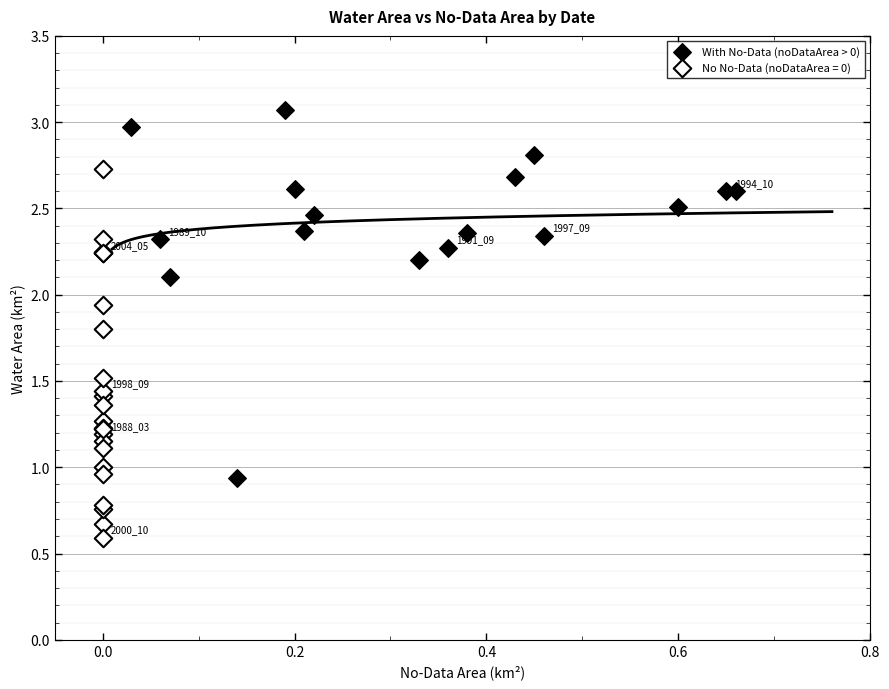

Which series reaches the maximum Y coordinate?

With No-Data (noDataArea > 0)